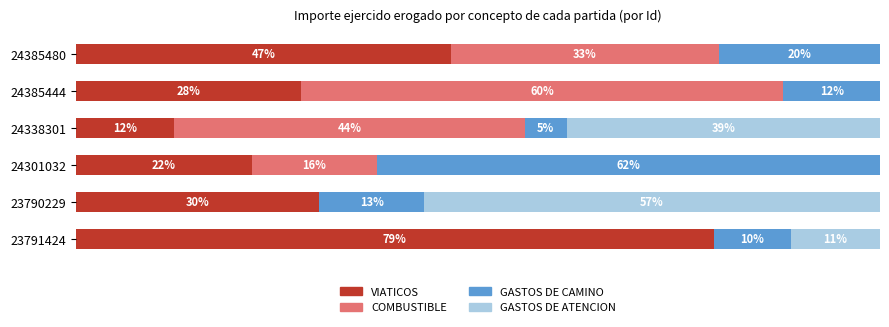

Which series has the largest total across all categories?

VIATICOS